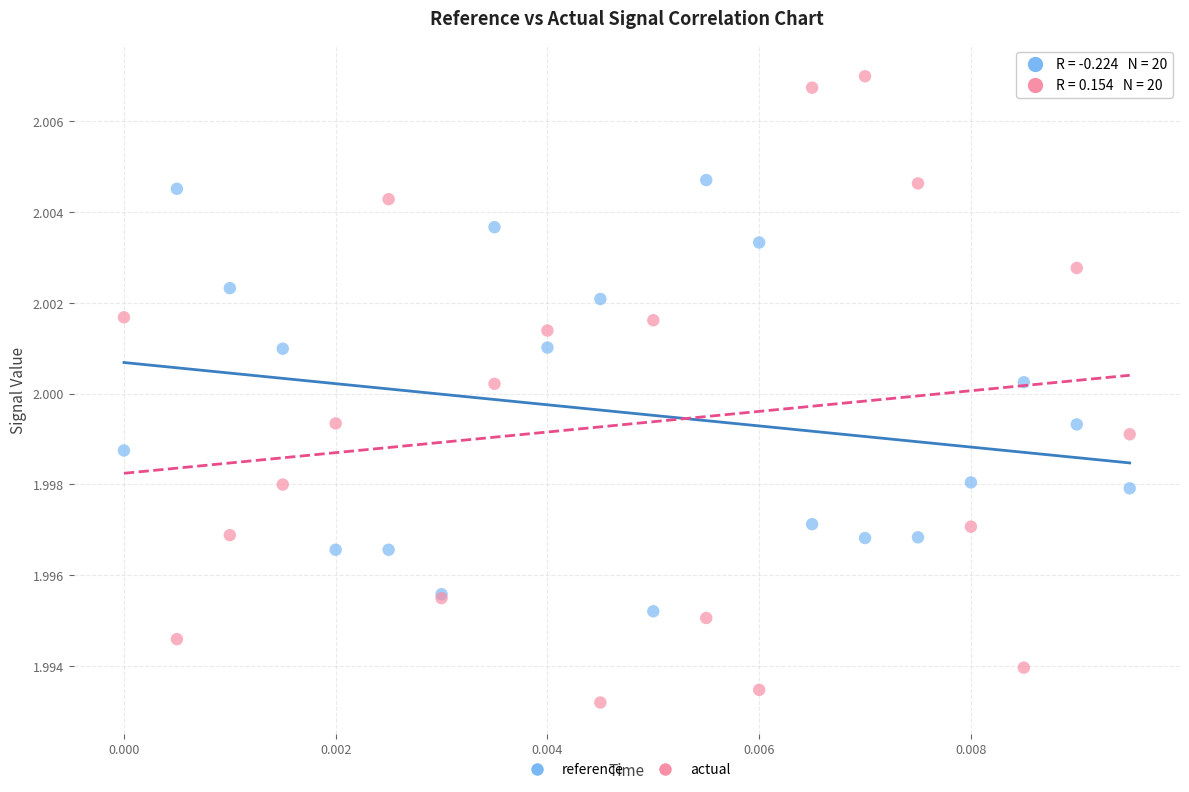

What are all the series names shown in the legend?

reference, actual